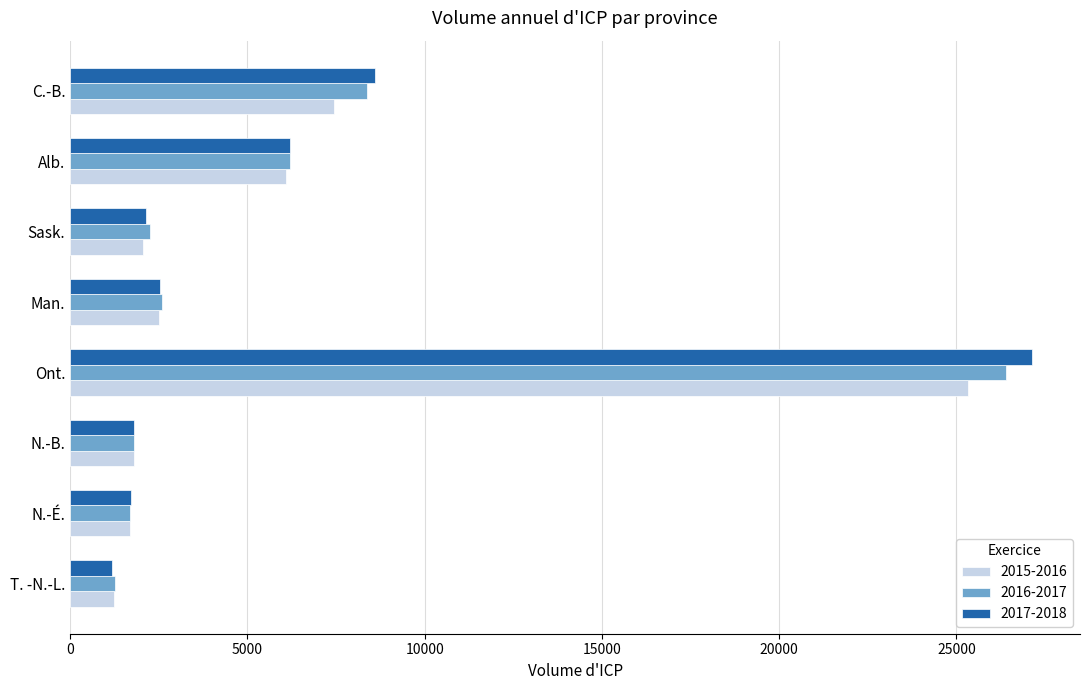

At how many categories does at least one series exceed 5547?

3